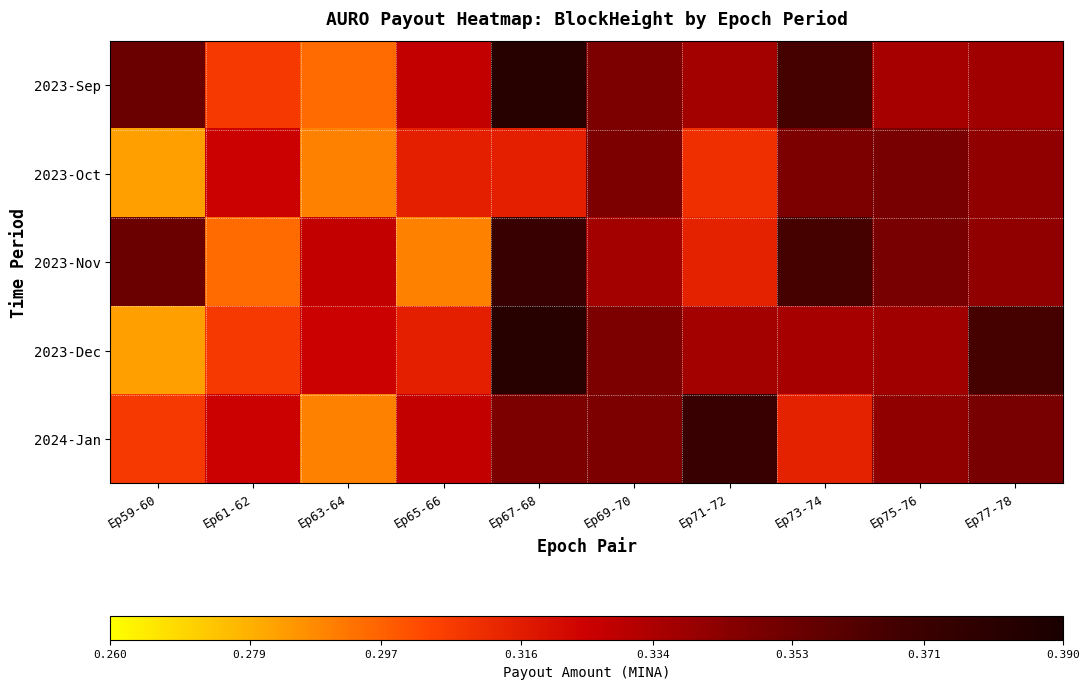

At how many categories does at least one series exceed 0?

10